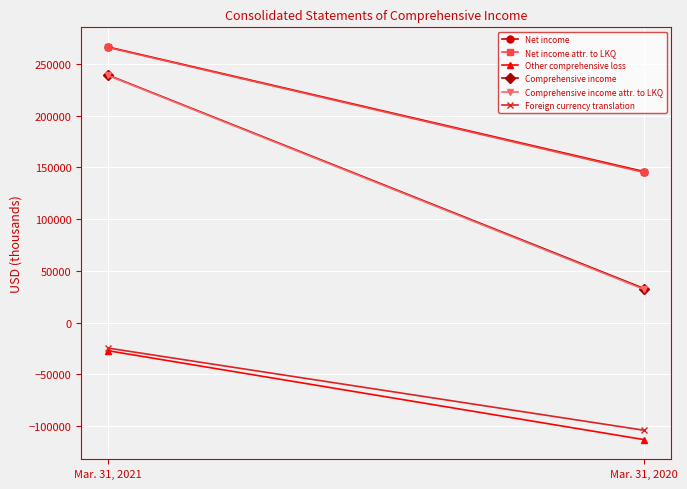

At which label is Net income closest to 206155?

Mar. 31, 2020